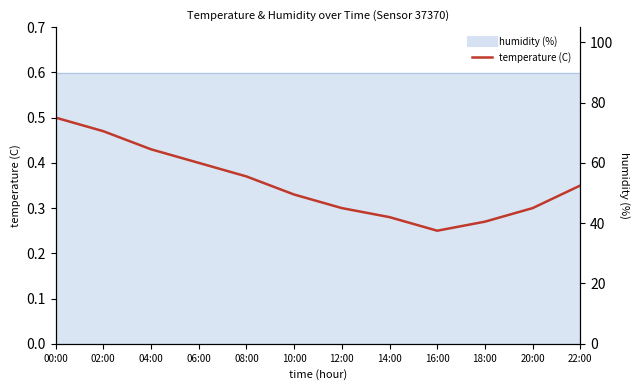

How many lines are shown in the chart?

1